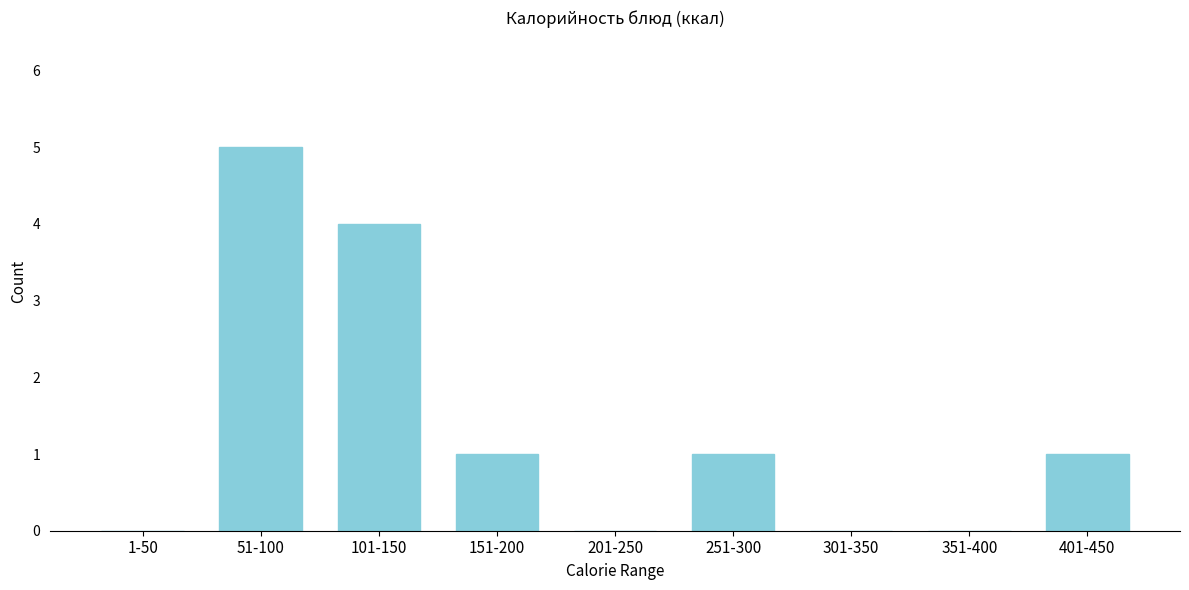

Reading right to left, transcribe all the data shown in this chart.

401-450=1	351-400=0	301-350=0	251-300=1	201-250=0	151-200=1	101-150=4	51-100=5	1-50=0